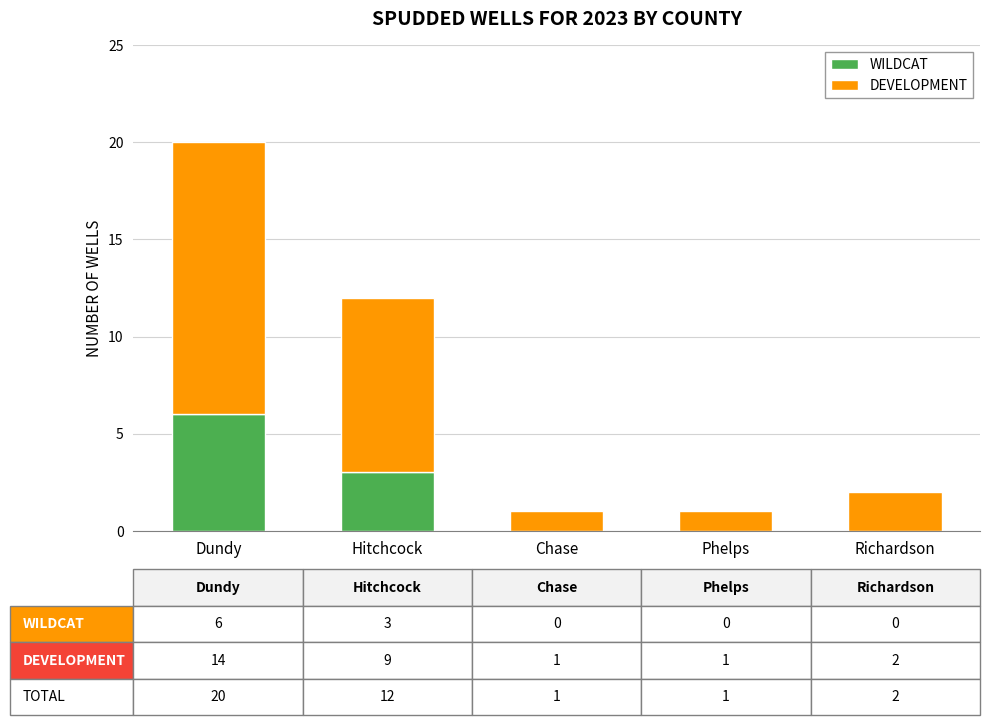

Are the bars grouped side by side (vs. stacked)?

No